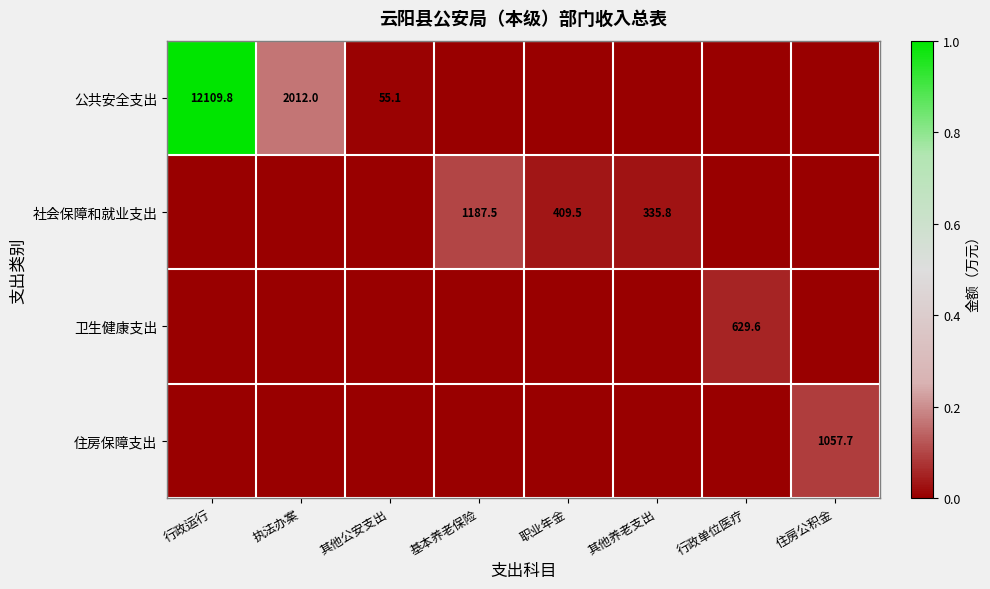

True or false: 社会保障和就业支出 has a value of 1187.5 at 基本养老保险.

True